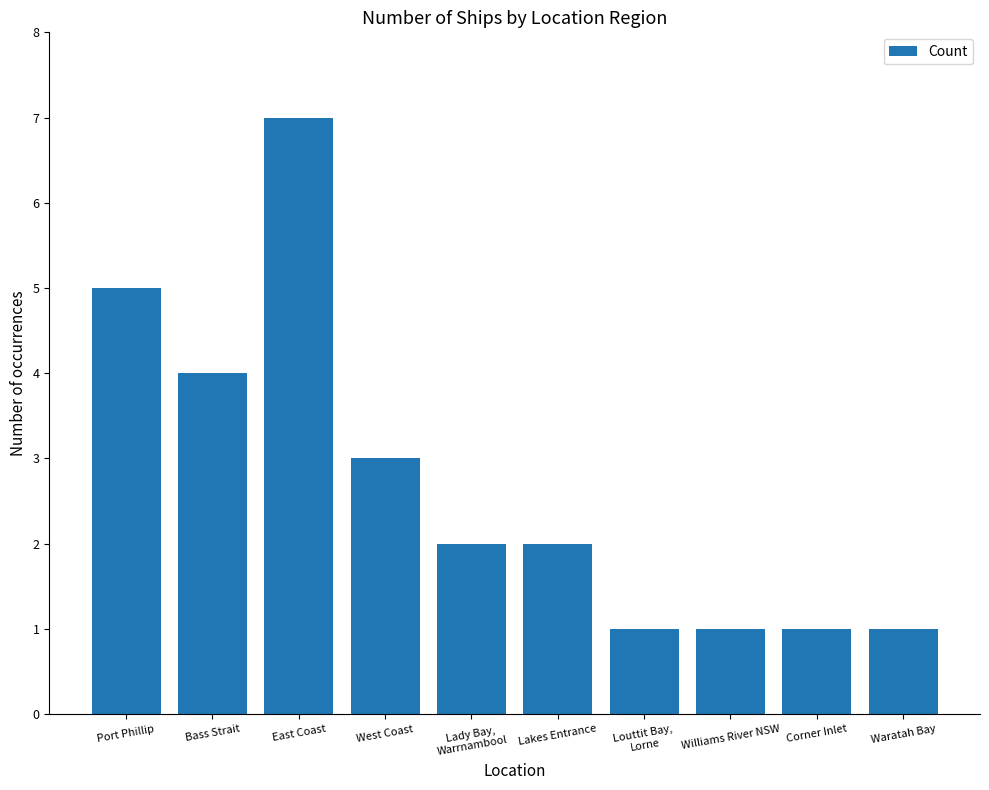

The chart shows a value of 2 at Lady Bay,
Warrnambool. True or false?

True